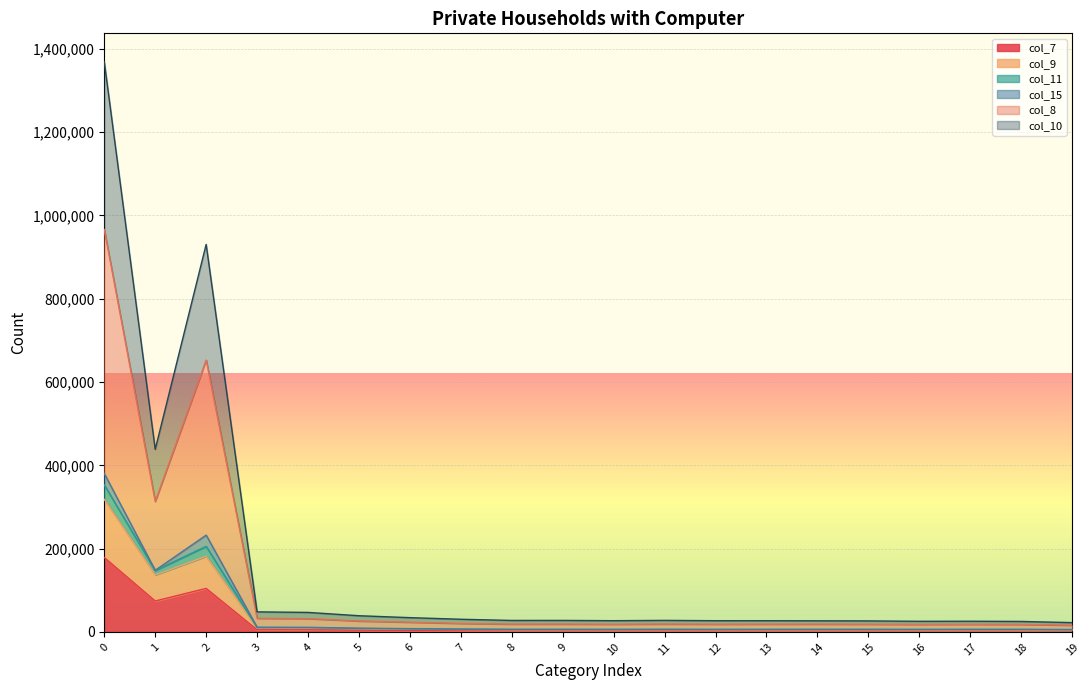

What is the sum of all col_8 values?

2285880